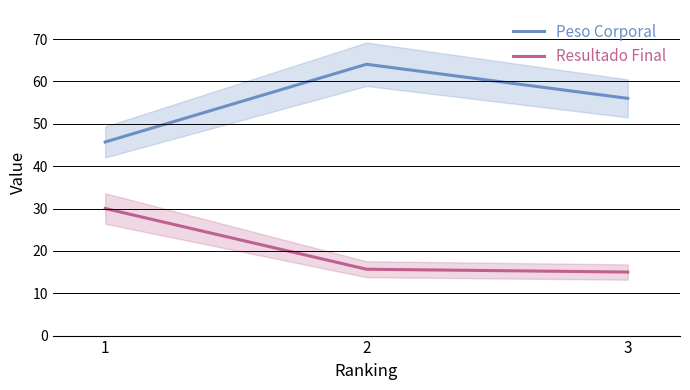

How many values in the Peso Corporal series are below 56?

1